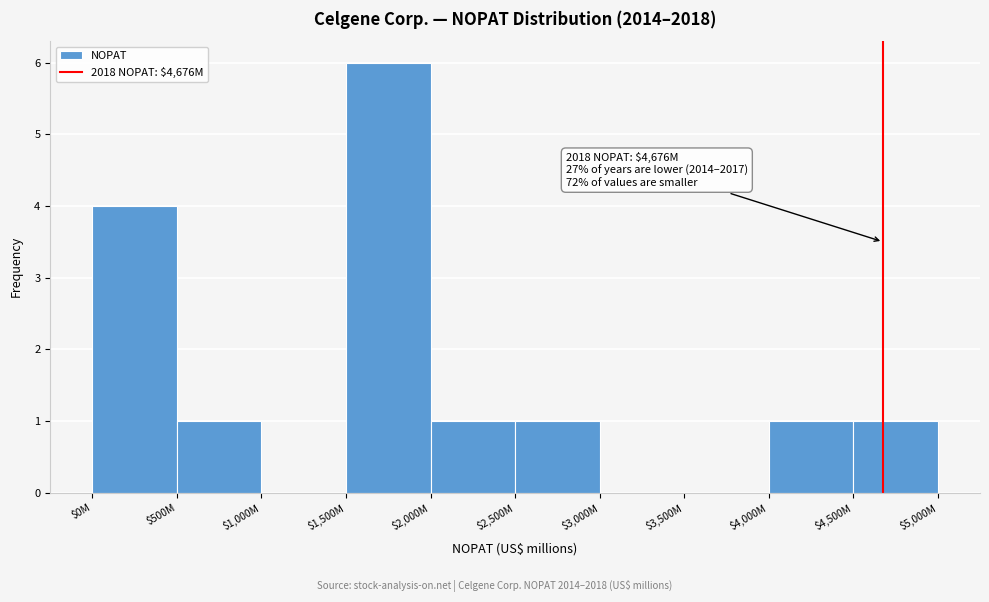

What is the greatest value displayed?

6